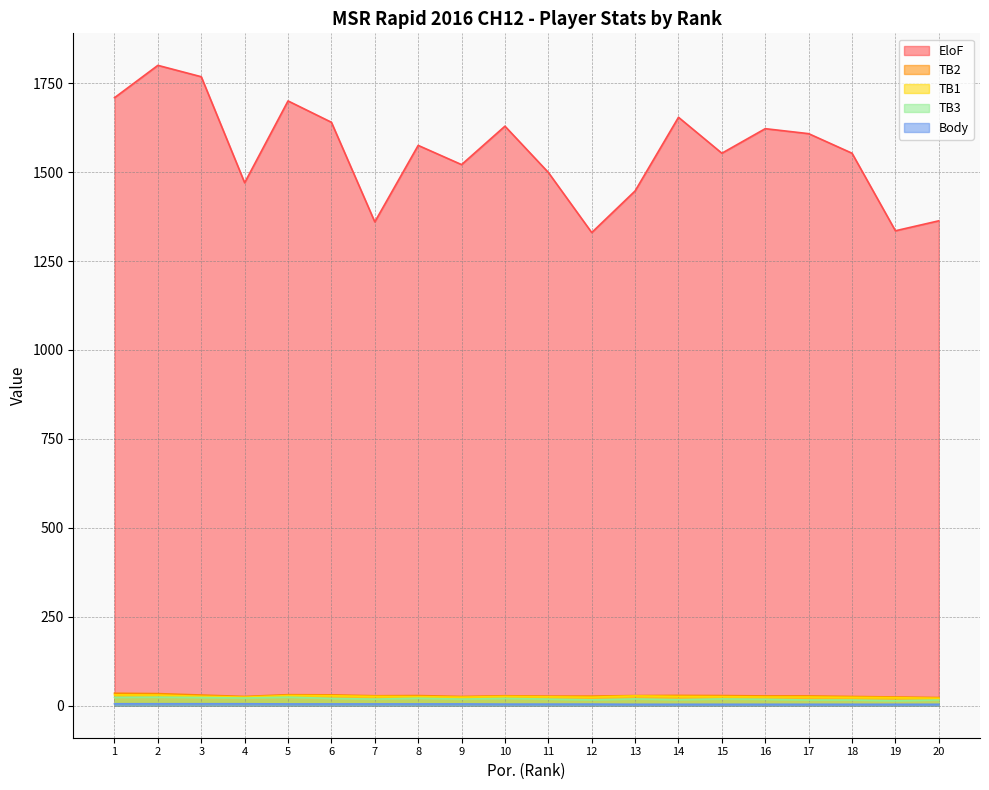

Rank the categories by TB1 value from highest to lowest.

1, 2, 5, 6, 13, 3, 7, 10, 14, 8, 15, 11, 16, 17, 4, 9, 12, 18, 19, 20